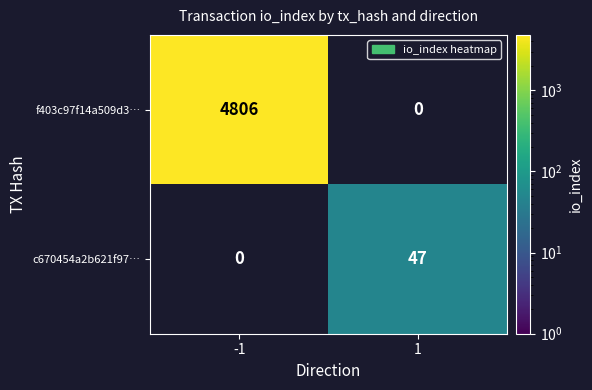

The value of f403c97f14a509d3… at -1 is 8044. True or false?

False